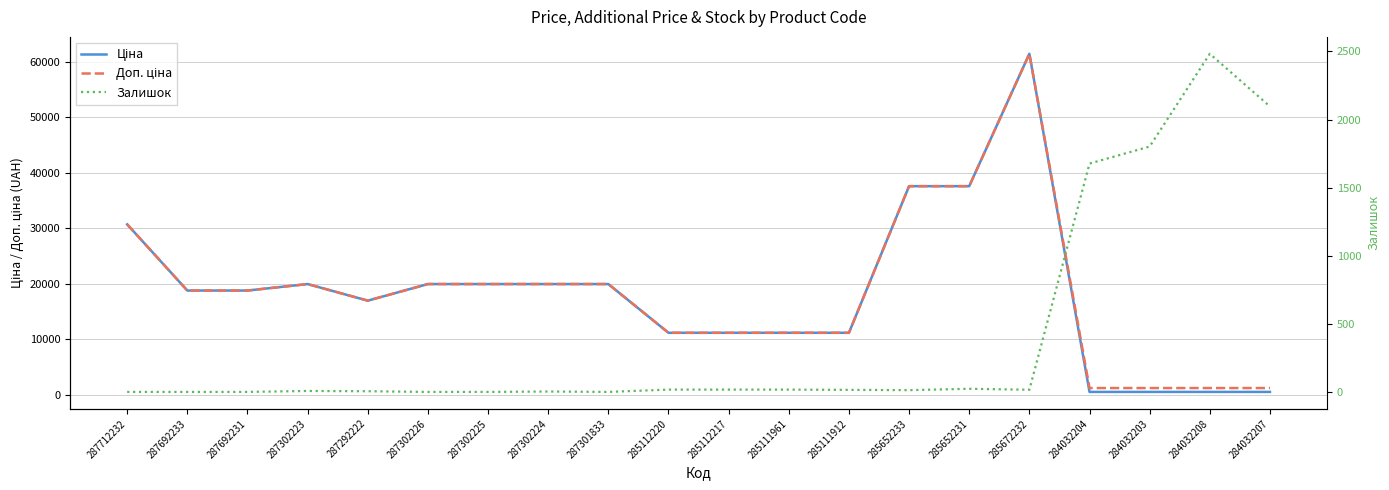

Is the value of Ціна at 287302225 greater than the value of Доп. ціна at 284032203?

Yes